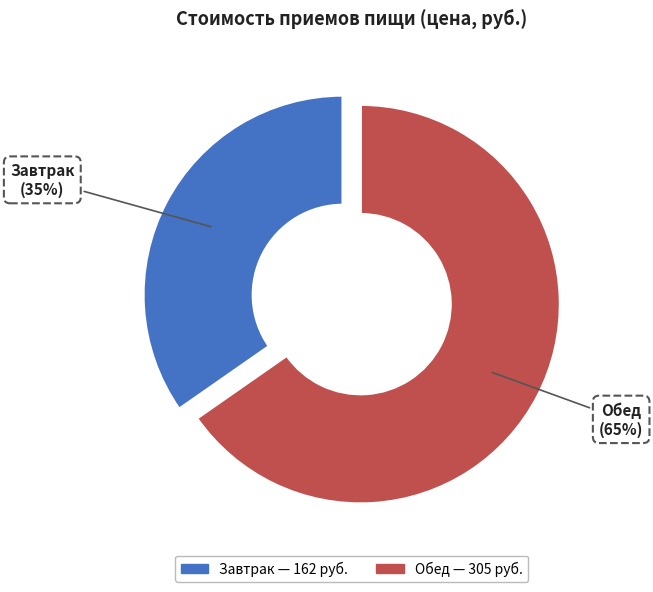

The Обед slice represents 56% of the pie. True or false?

False